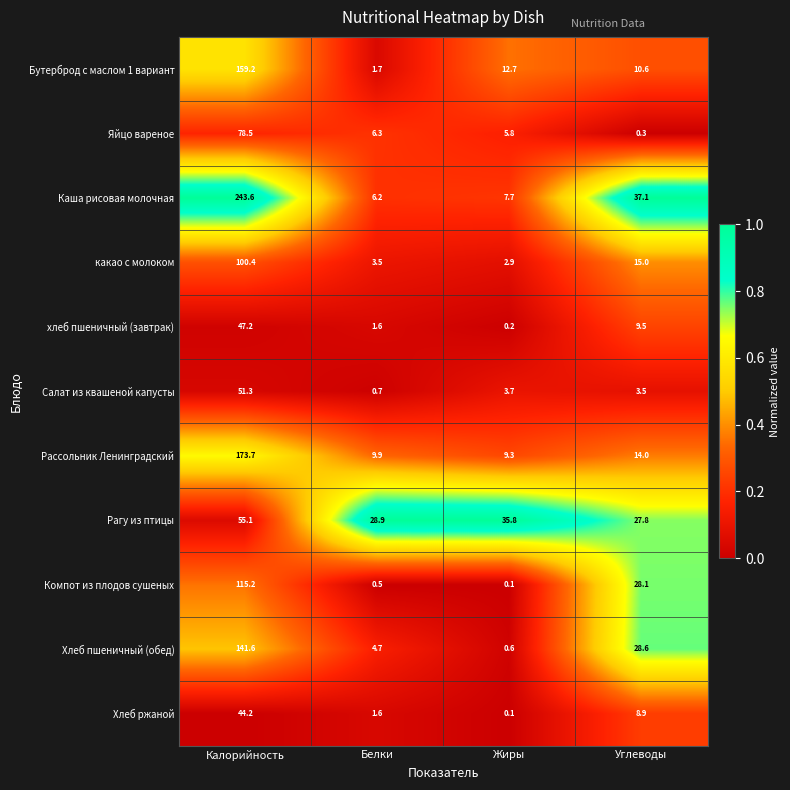

Is it true that Бутерброд с маслом 1 вариант equals 235.6 at Калорийность?

False